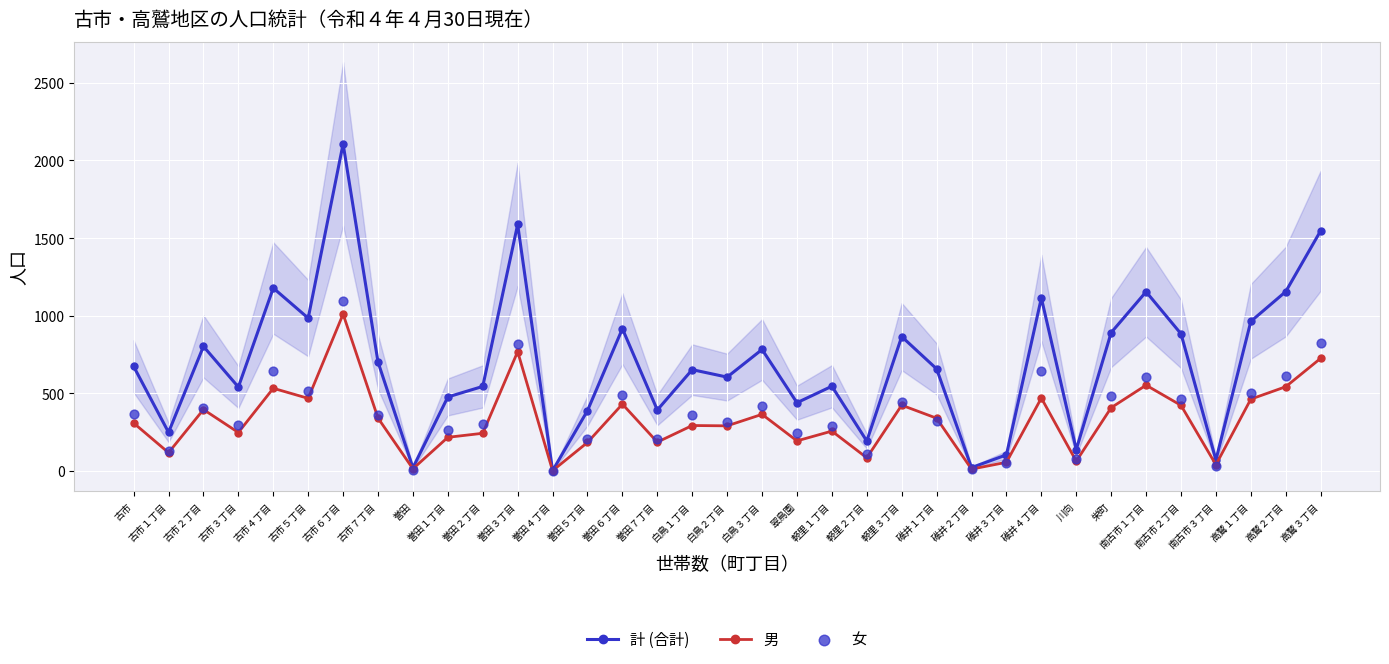

At which category is the sum across all series the highest?

古市６丁目